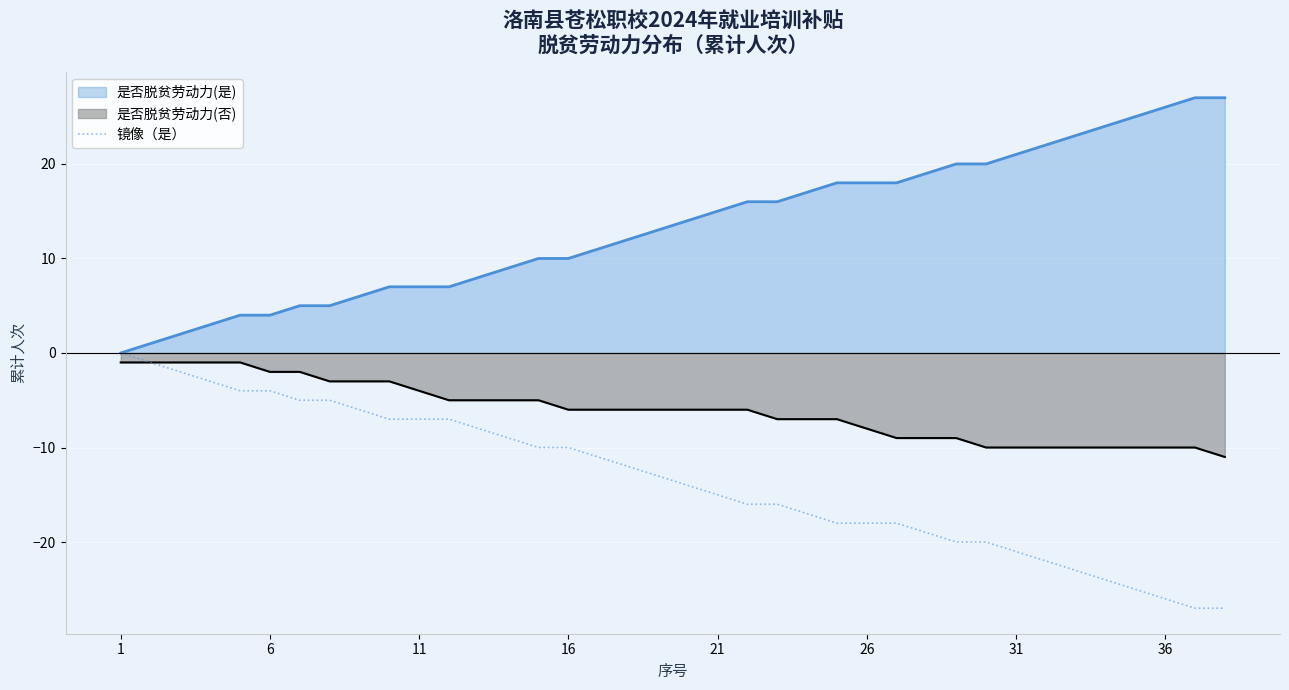

True or false: 是否脱贫劳动力(是) has a value of 7 at 11.

True